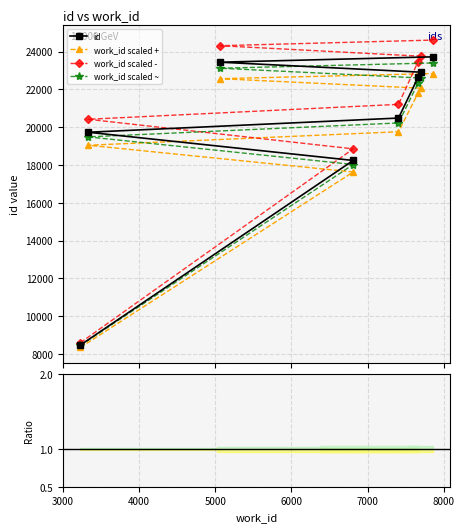

What is the highest value of the id series?

23723.0